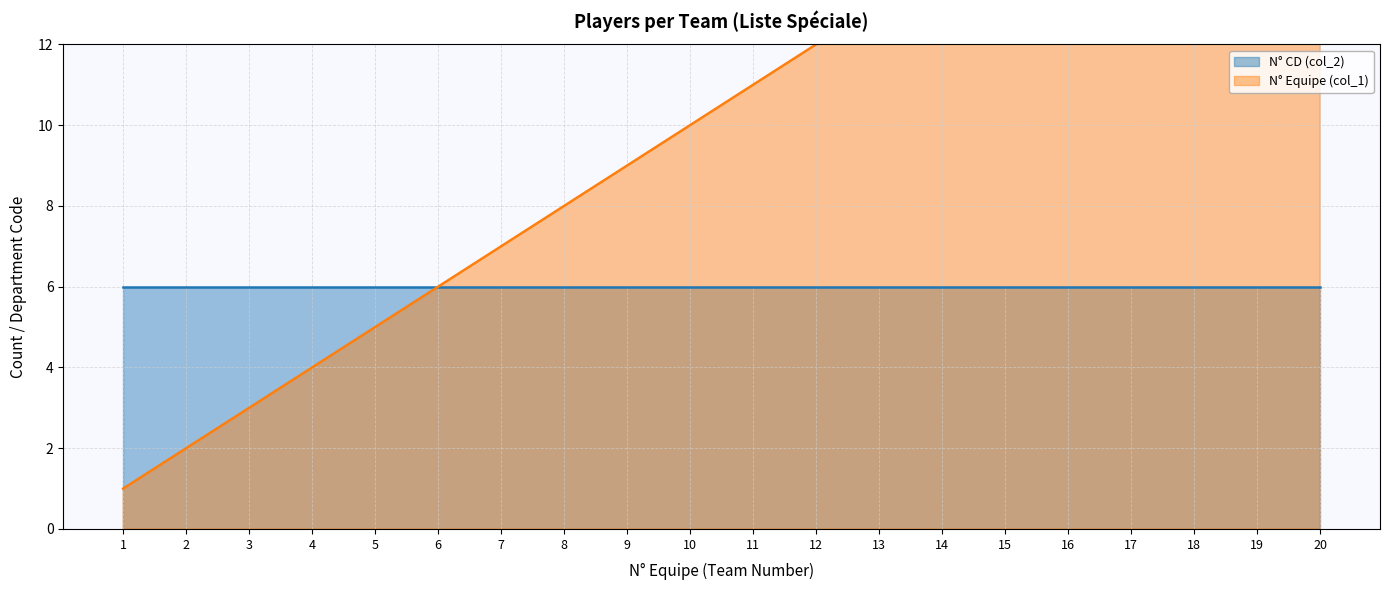

Is it true that the value at 11 is 6?

False